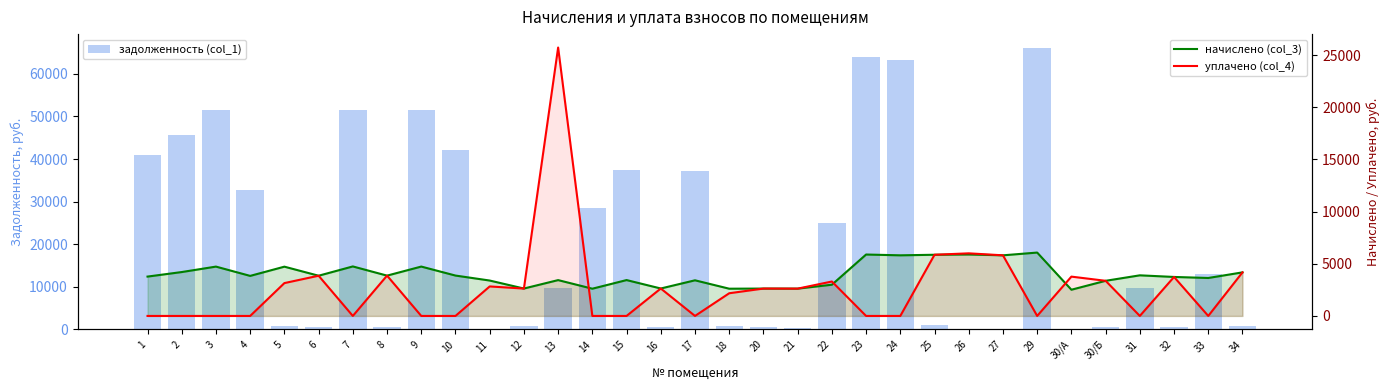

At how many categories does at least one series exceed 46438?

6